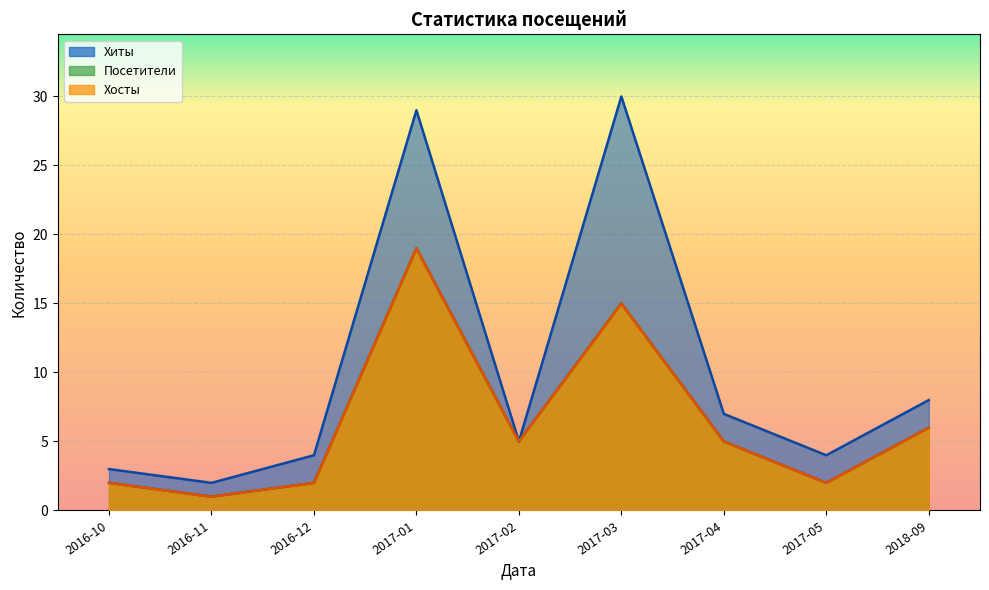

What is the smallest value displayed?

1